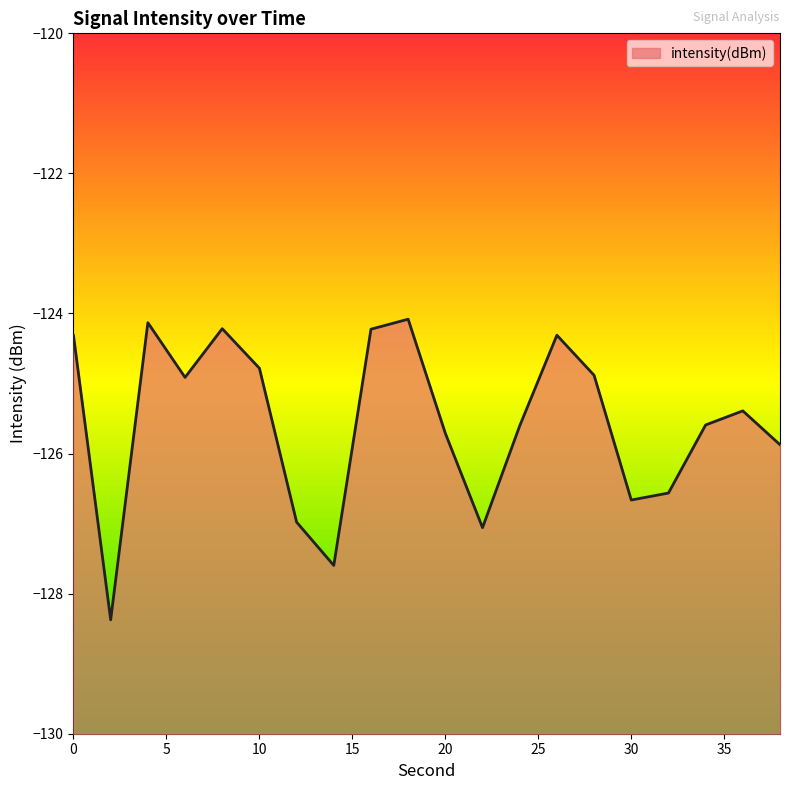

Count the number of data series in this chart.

1